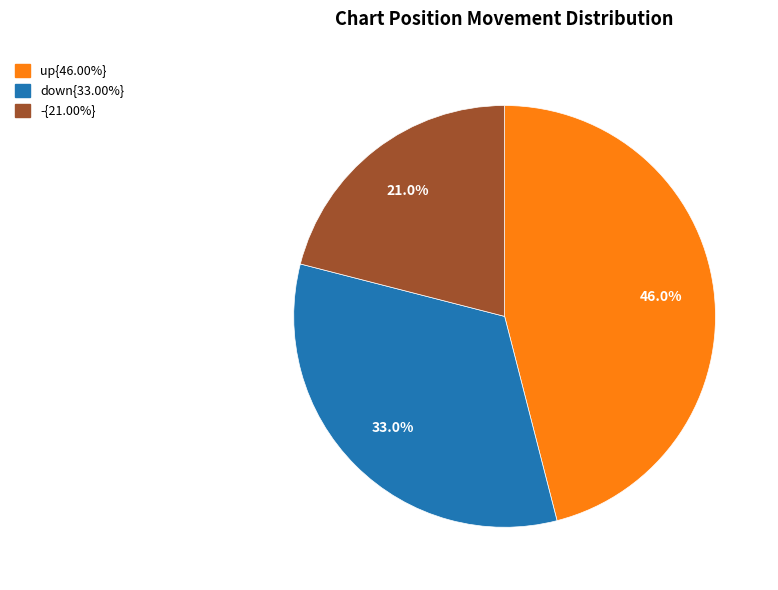

Is there any slice that represents more than half of the pie?

No